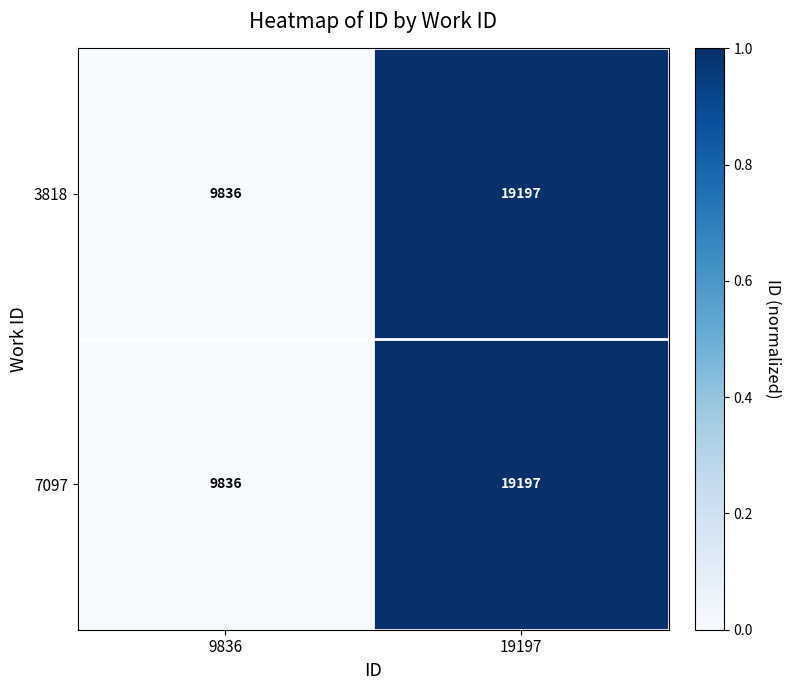

Where is 7097 nearest to the value 14516?

9836